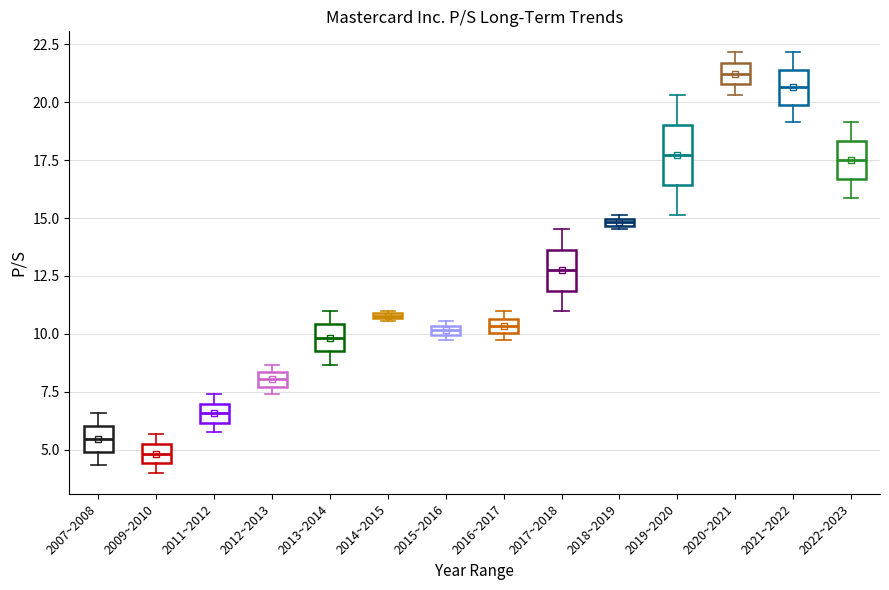

Where is the upper edge of the box for 2022~2023 on the y-axis? The values are not printed on the chart, so give them approximately, as read against the axis.

18.5